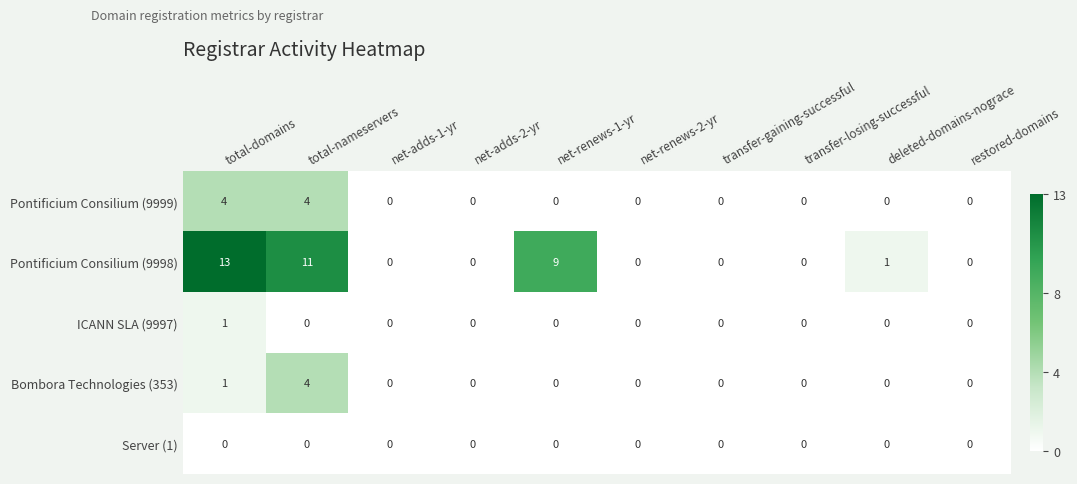

What is the difference between the highest and lowest values at total-nameservers?

11